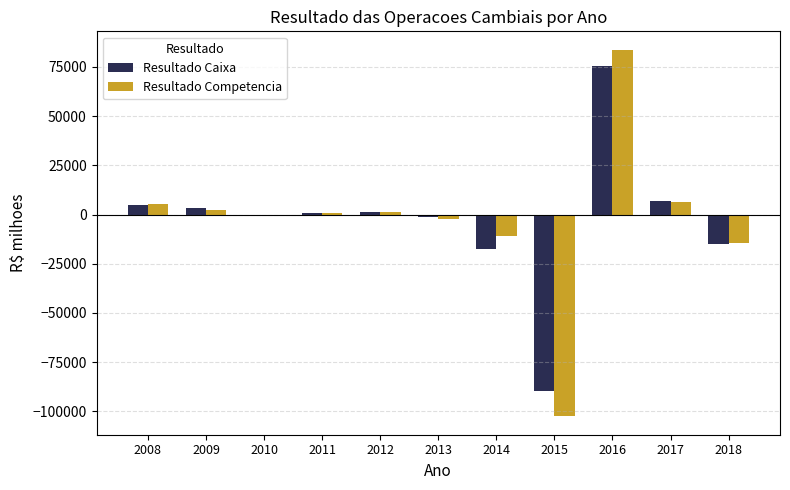

How many series are shown in this chart?

2